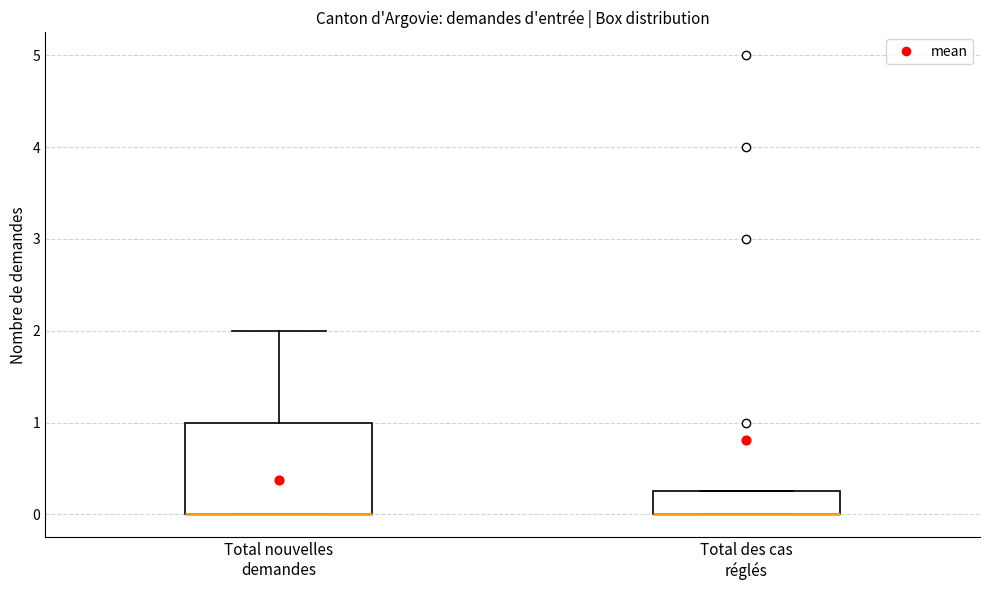

Which box is the tallest, from its lower edge to its upper edge?

Total nouvelles demandes